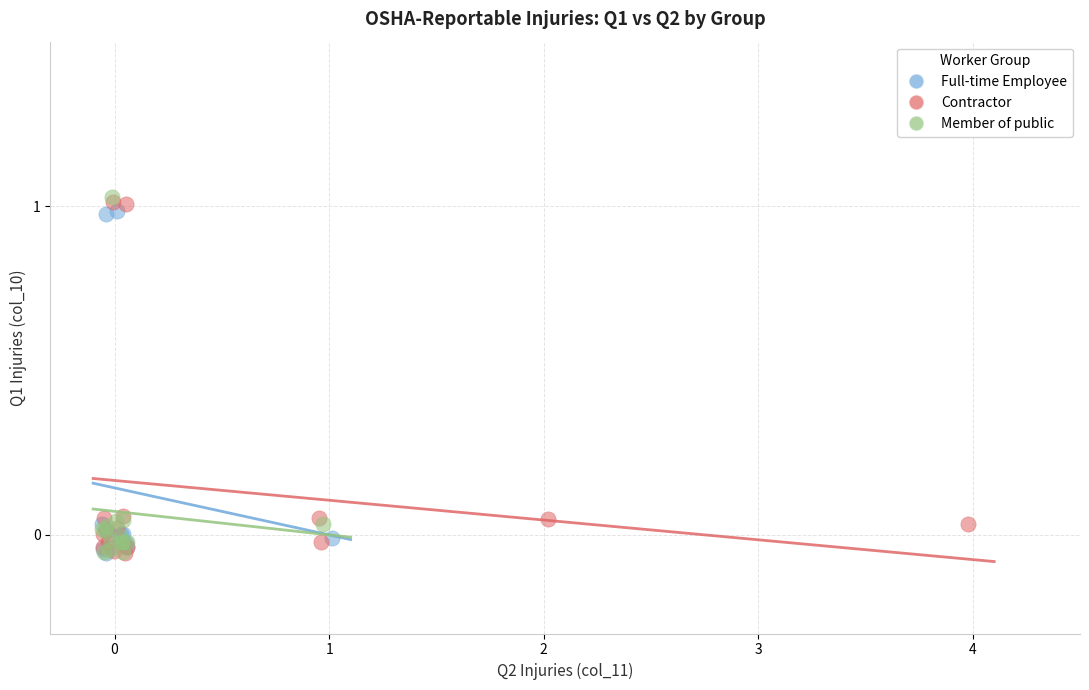

What are all the series names shown in the legend?

Full-time Employee, Contractor, Member of public